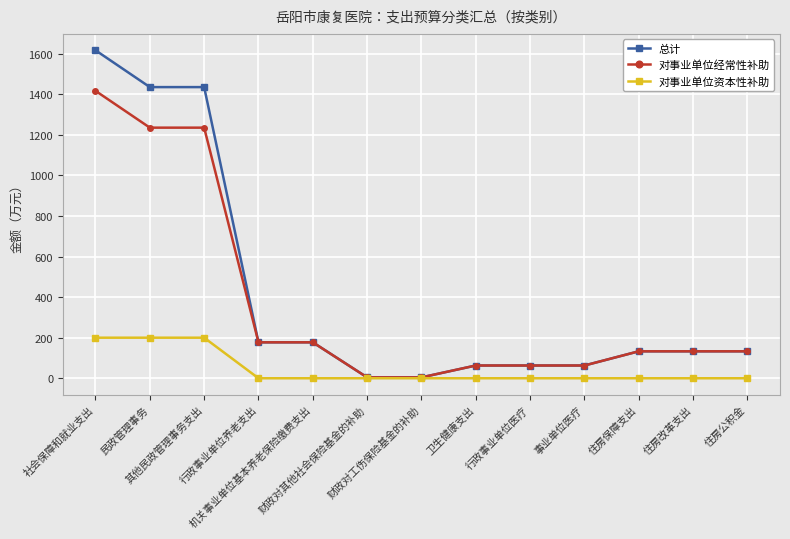

What are all the series names shown in the legend?

总计, 对事业单位经常性补助, 对事业单位资本性补助